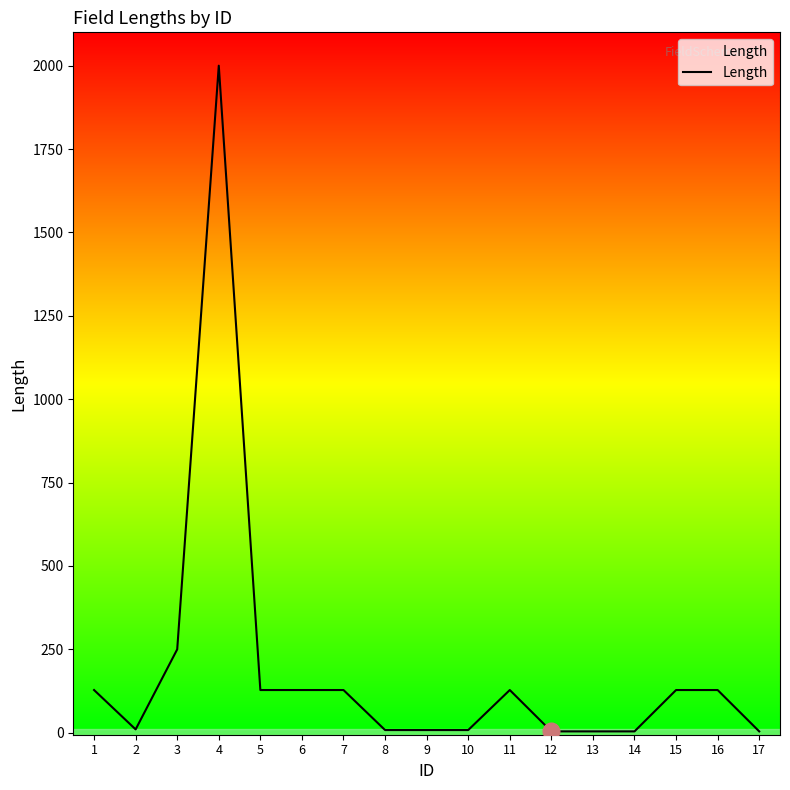

What is the greatest value displayed?

2000